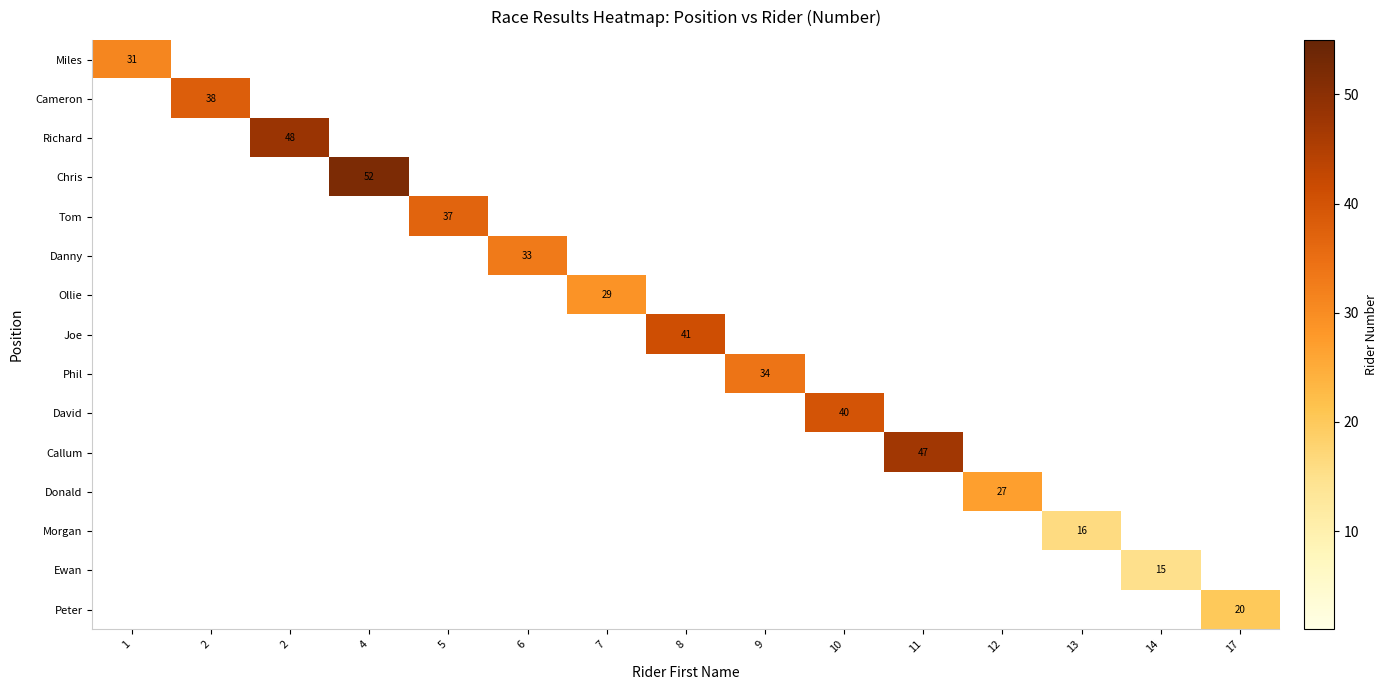

The Miles series shows 20 at 4. True or false?

False